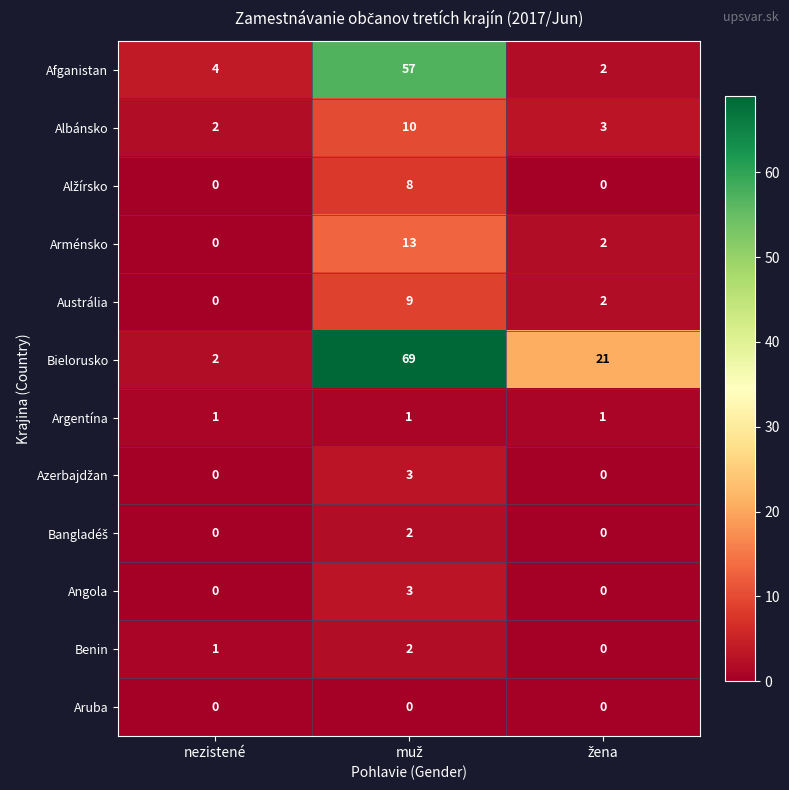

Which series has the largest total across all categories?

Bielorusko